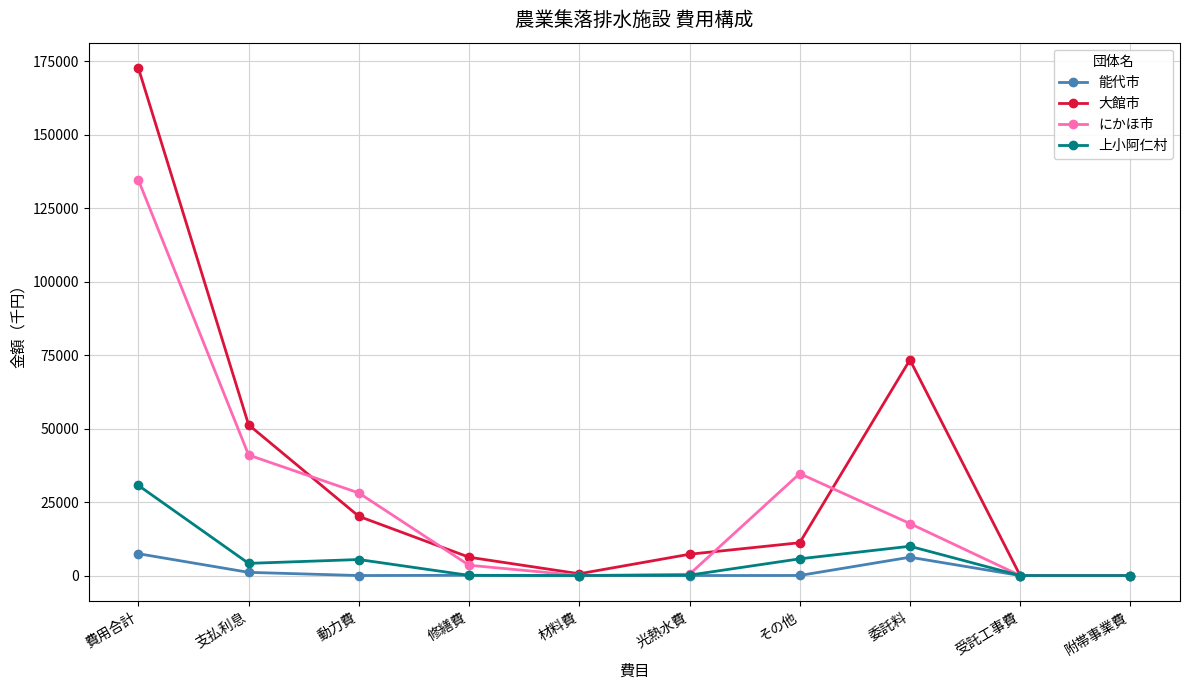

What is the sum of the 大館市 values at 支払利息 and 委託料?

124639